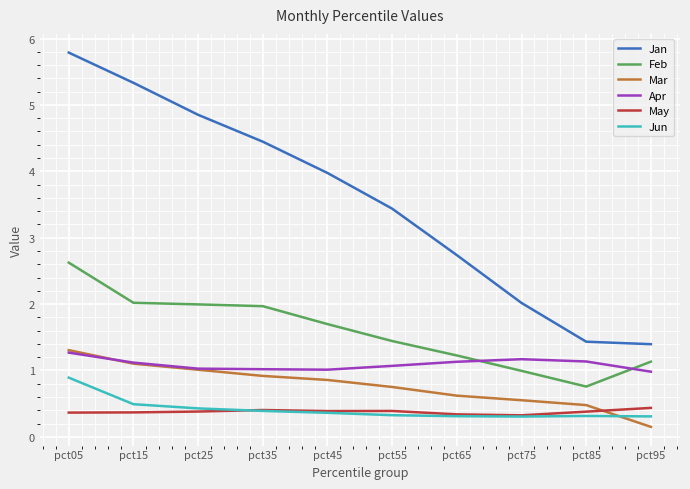

How many categories are shown in the chart?

10